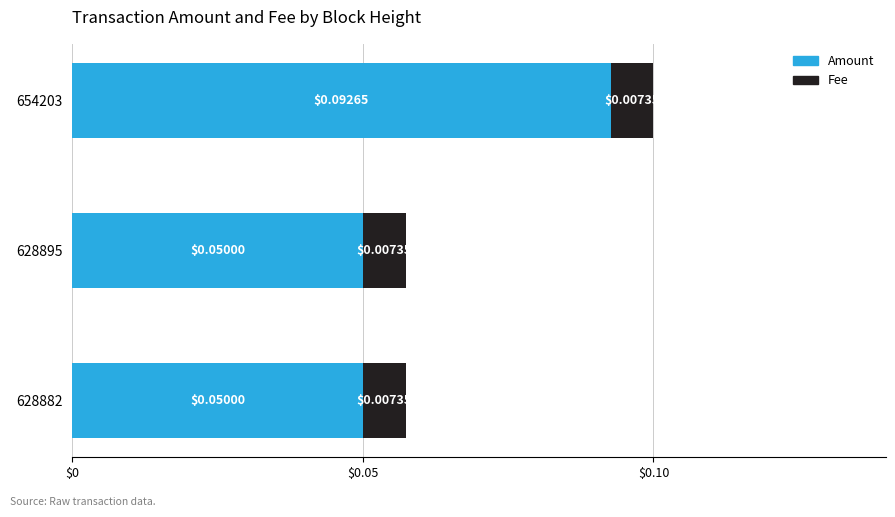

At which category is the sum across all series the highest?

654203